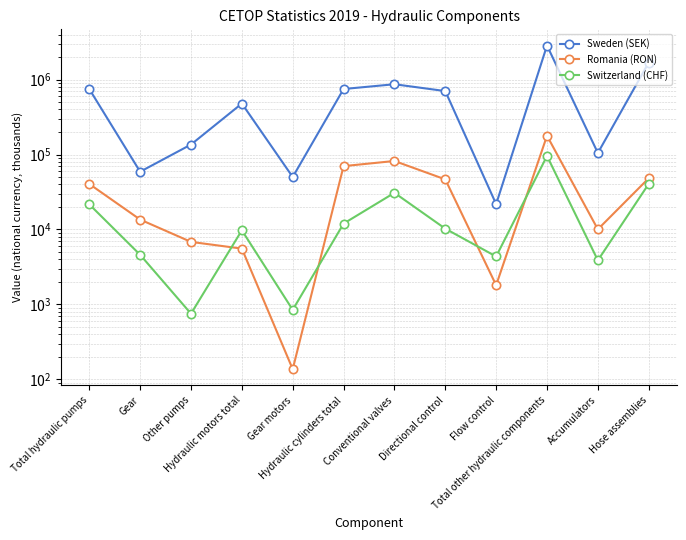

What are all the series names shown in the legend?

Sweden (SEK), Romania (RON), Switzerland (CHF)